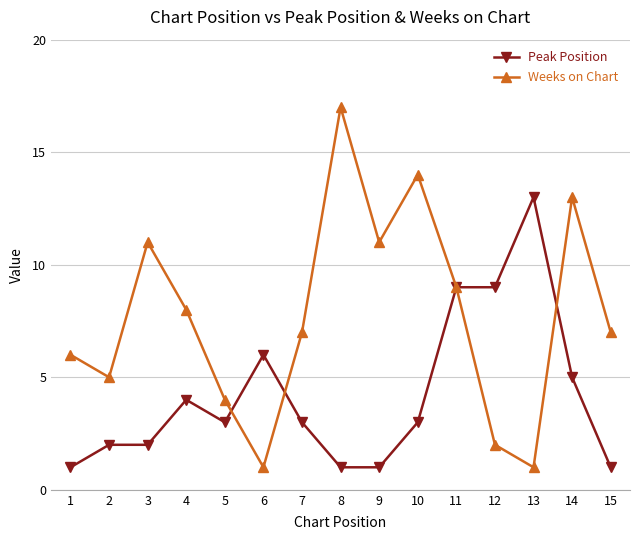

Which series has the widest spread of values?

Weeks on Chart